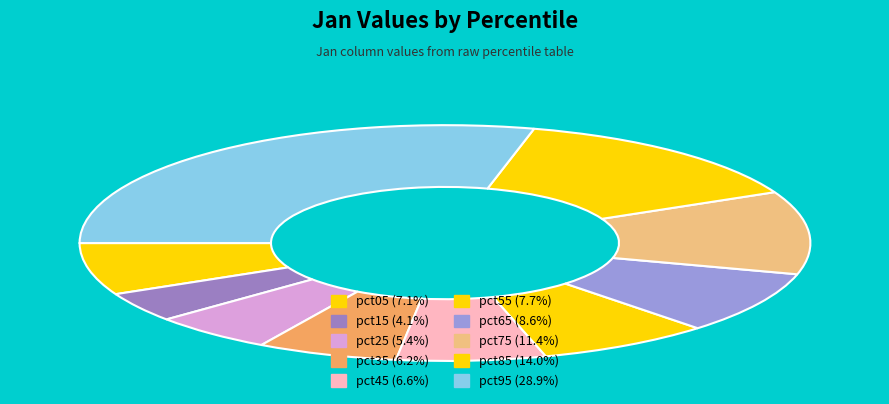

To the nearest percent, what percentage of the pie is pct95?

29%